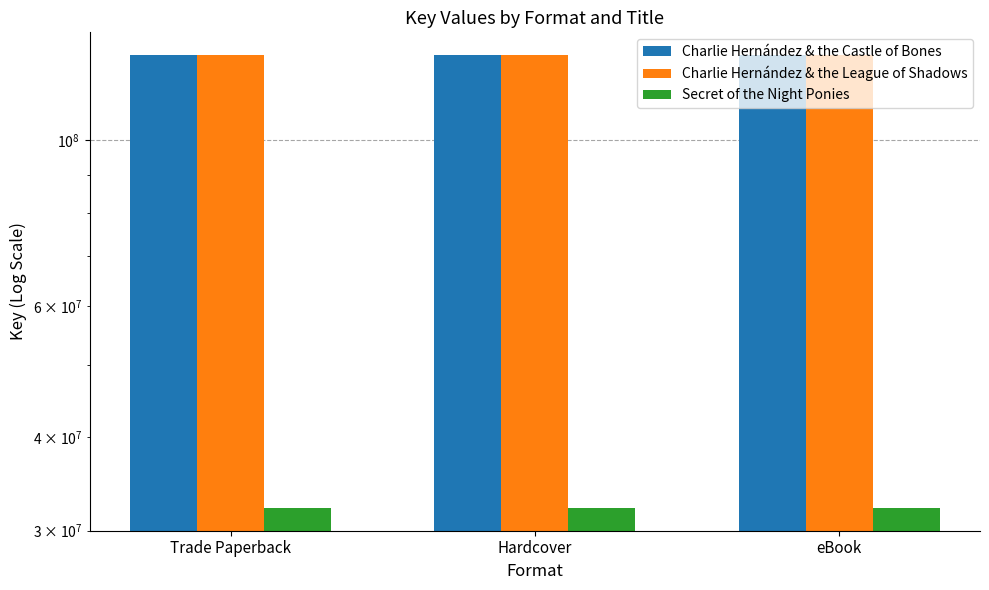

Are the bars horizontal?

No